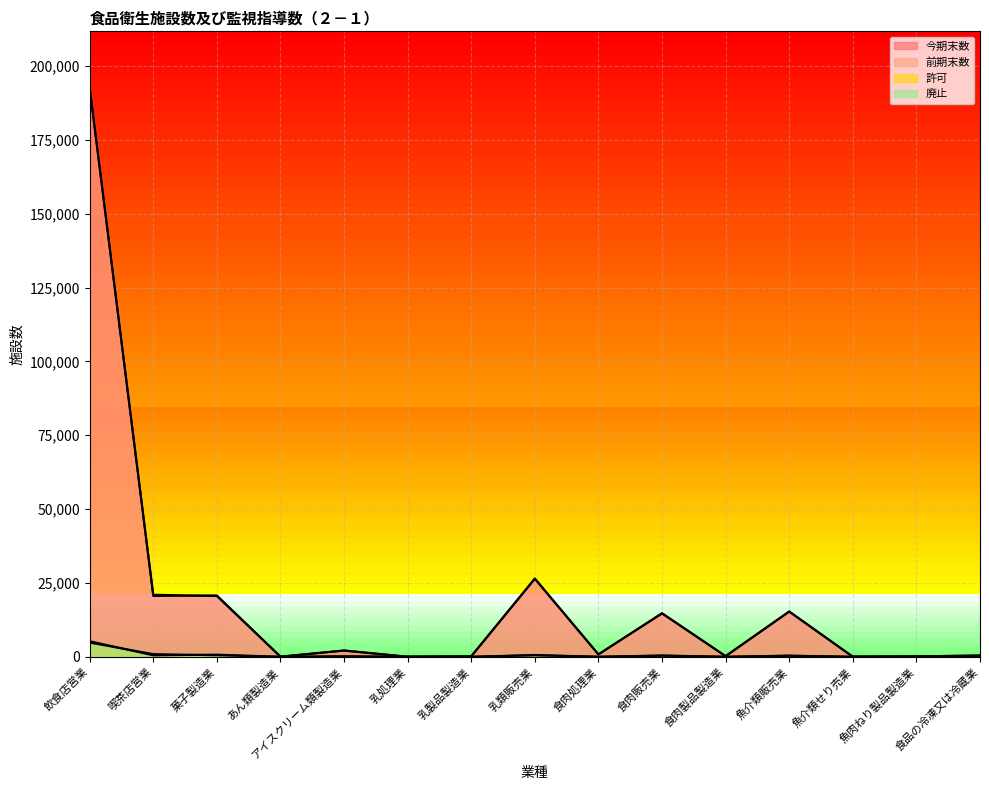

Where is 廃止 nearest to the value 2398?

喫茶店営業